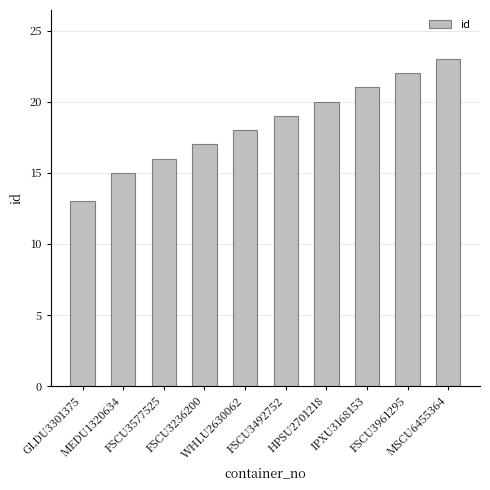

What is the average value?

18